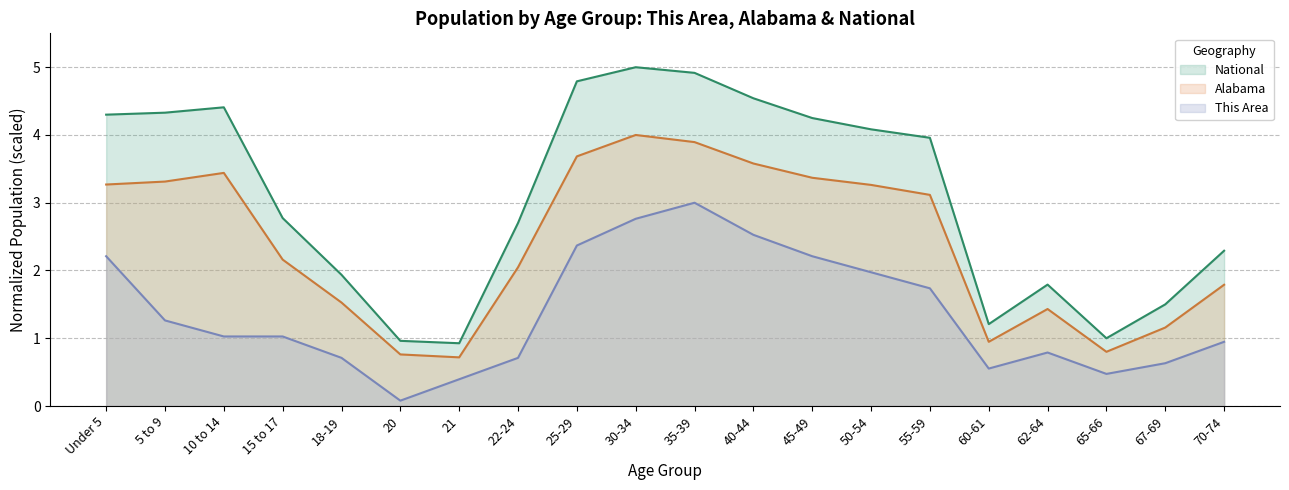

How many data points in This Area are above 1?

11